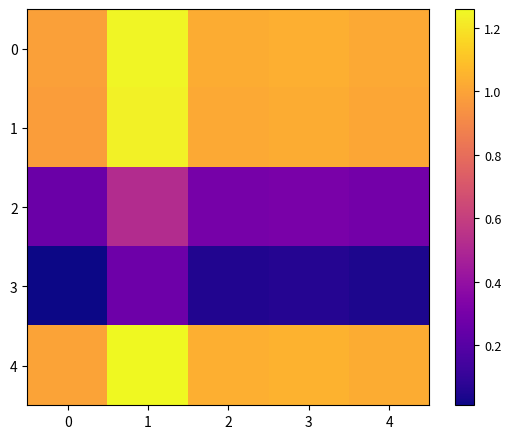

Reading left to right, list all the values displayed in this chart.

0: 0=1.0	1=1.2	2=1.0	3=1.0	4=1.0
1: 0=1.0	1=1.2	2=1.0	3=1.0	4=1.0
2: 0=0.3	1=0.5	2=0.3	3=0.3	4=0.3
3: 0=0.0	1=0.3	2=0.1	3=0.1	4=0.0
4: 0=1.0	1=1.3	2=1.0	3=1.1	4=1.0